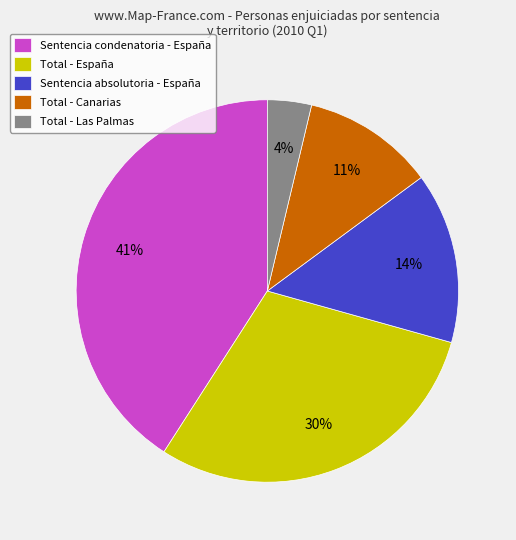

Is Total - España the majority of the pie?

No